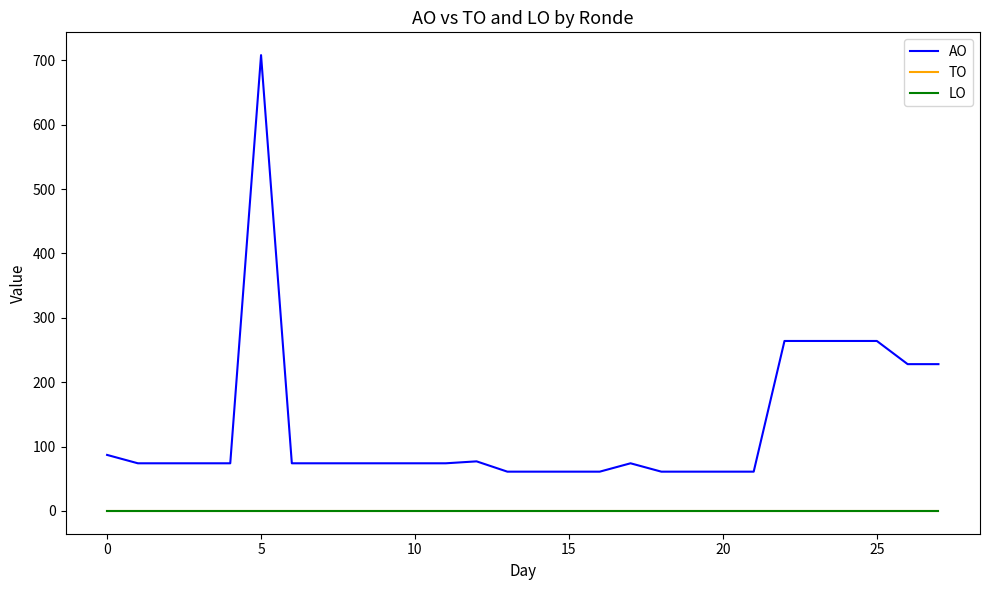

Does the chart display data point markers on the line(s)?

No